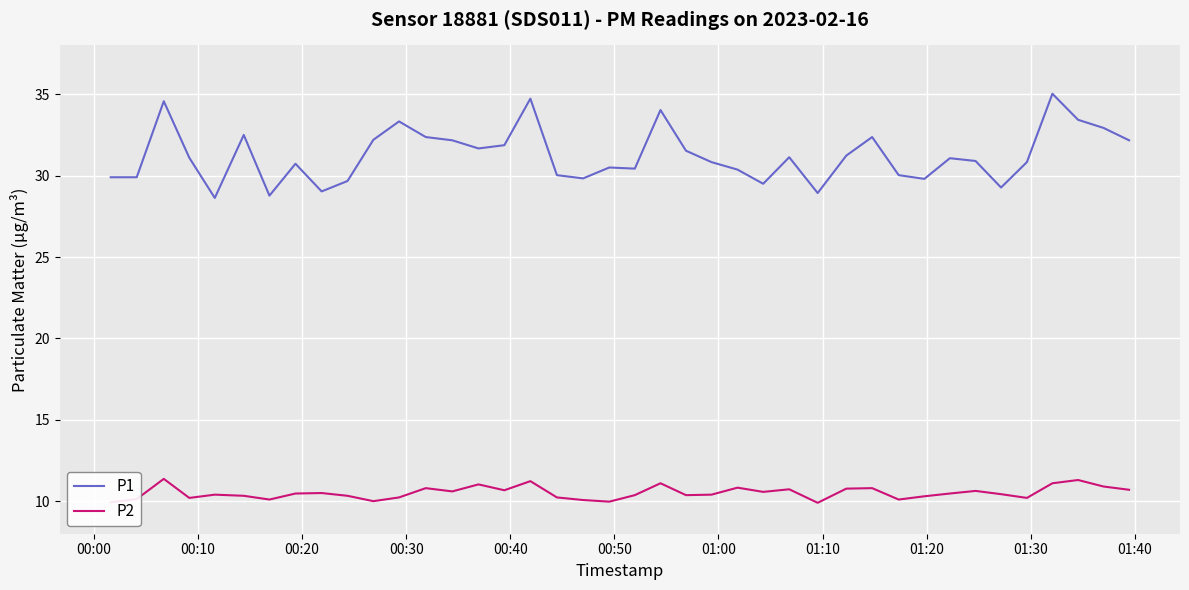

Which series has the widest spread of values?

P1